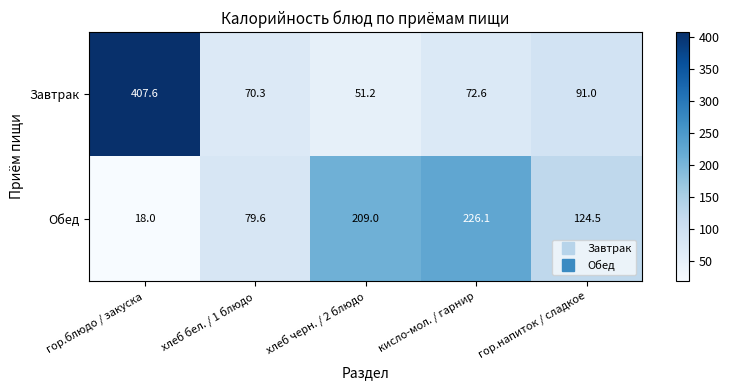

True or false: Обед has a value of 321.1 at кисло-мол. / гарнир.

False